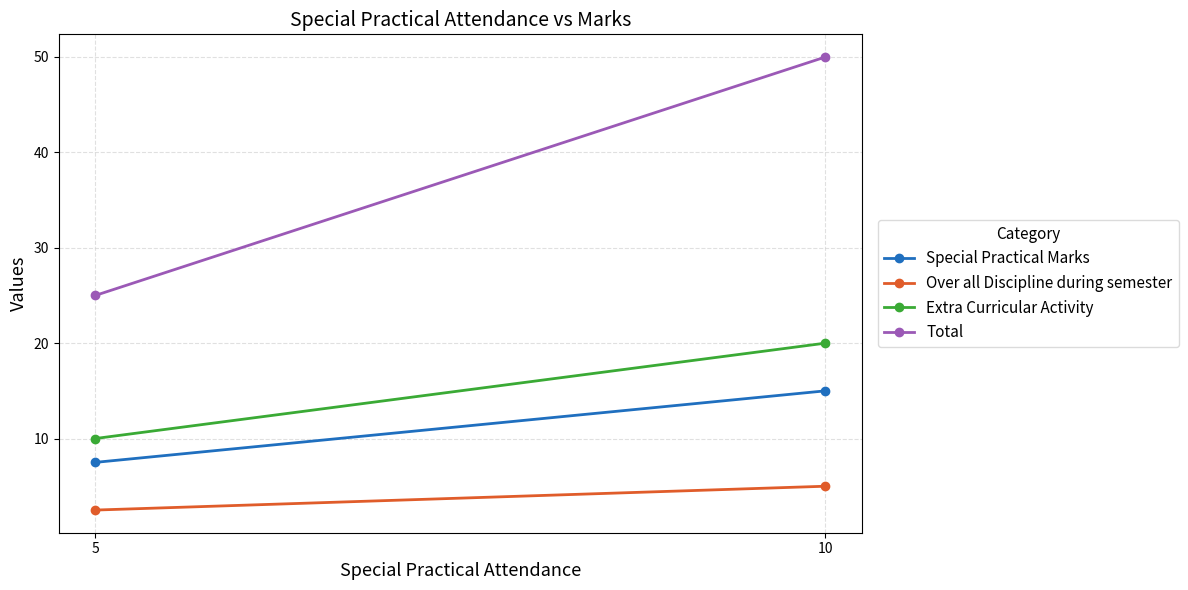

At which label is Over all Discipline during semester closest to 3?

5